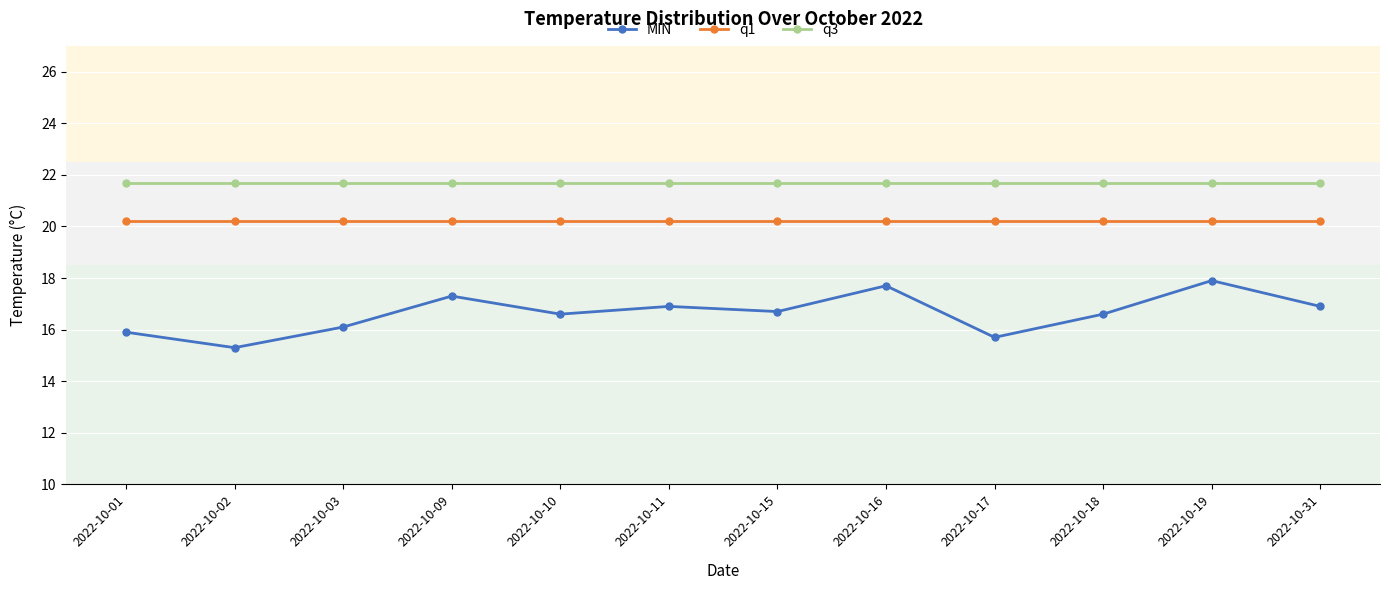

Reading left to right, list all the values displayed in this chart.

MIN: 2022-10-01=15.9	2022-10-02=15.3	2022-10-03=16.1	2022-10-09=17.3	2022-10-10=16.6	2022-10-11=16.9	2022-10-15=16.7	2022-10-16=17.7	2022-10-17=15.7	2022-10-18=16.6	2022-10-19=17.9	2022-10-31=16.9
q1: 2022-10-01=20.2	2022-10-02=20.2	2022-10-03=20.2	2022-10-09=20.2	2022-10-10=20.2	2022-10-11=20.2	2022-10-15=20.2	2022-10-16=20.2	2022-10-17=20.2	2022-10-18=20.2	2022-10-19=20.2	2022-10-31=20.2
q3: 2022-10-01=21.7	2022-10-02=21.7	2022-10-03=21.7	2022-10-09=21.7	2022-10-10=21.7	2022-10-11=21.7	2022-10-15=21.7	2022-10-16=21.7	2022-10-17=21.7	2022-10-18=21.7	2022-10-19=21.7	2022-10-31=21.7